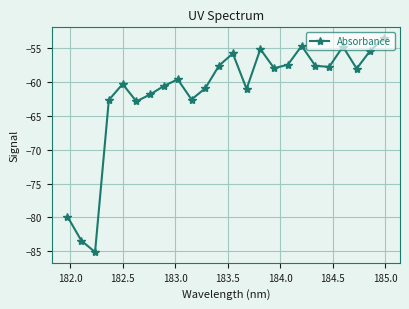

What is the value of the 2nd point from the left?

-83.4